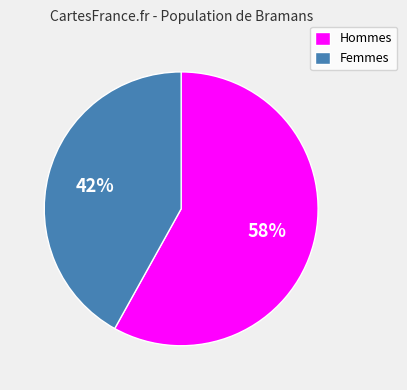

Count the number of slices in the pie.

2